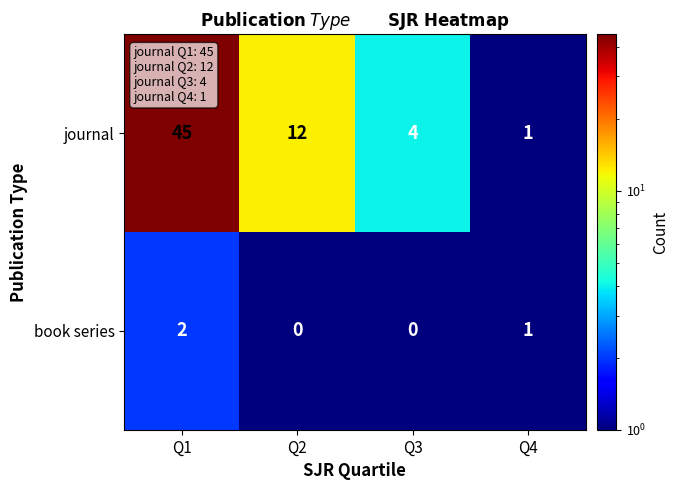

Which category has the highest value across all series?

Q1